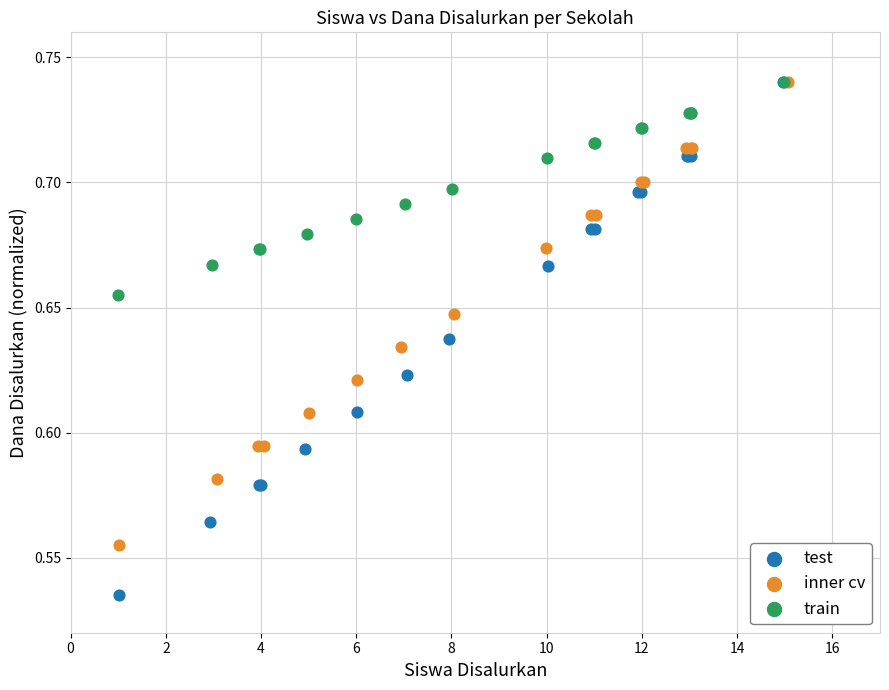

Which series contains the lowest Y value?

test